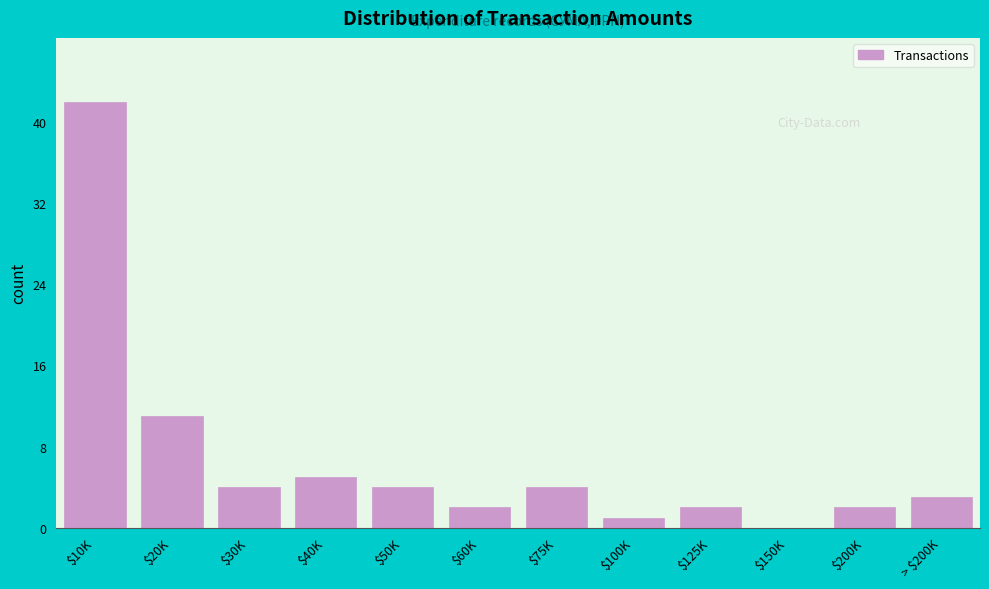

Which label corresponds to the largest value in the chart?

$10K